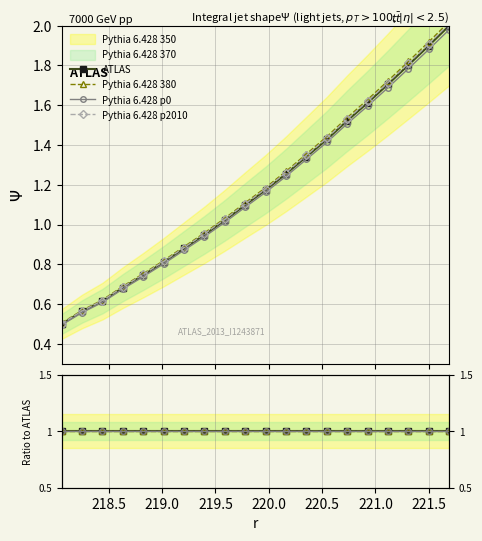

List the labels in order of value, largest first.

221.6902, 221.4993, 221.3083, 221.1174, 220.9264, 220.7354, 220.5444, 220.3533, 220.1623, 219.9712, 219.7801, 219.589, 219.3979, 219.2067, 219.0156, 218.8244, 218.6332, 218.442, 218.2508, 218.0596